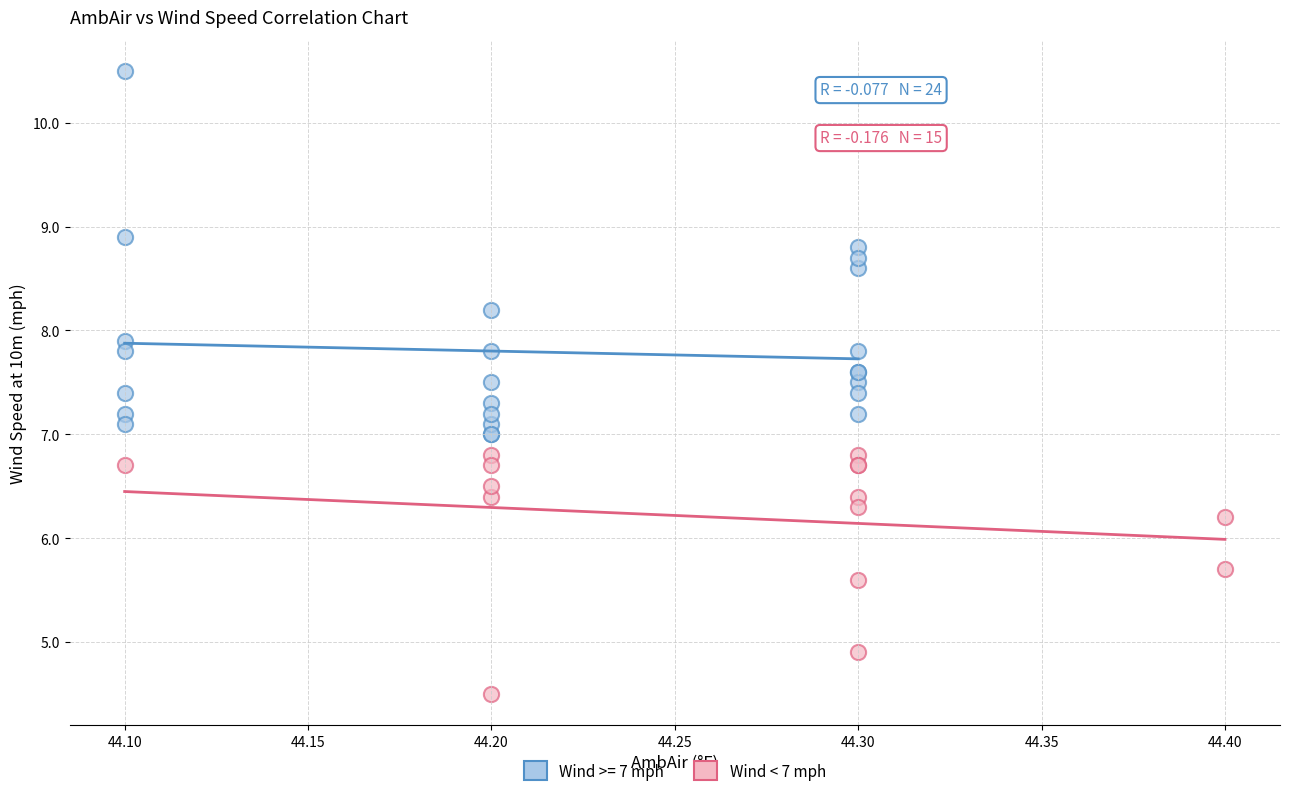

Which series contains the highest Y value?

Wind >= 7 mph